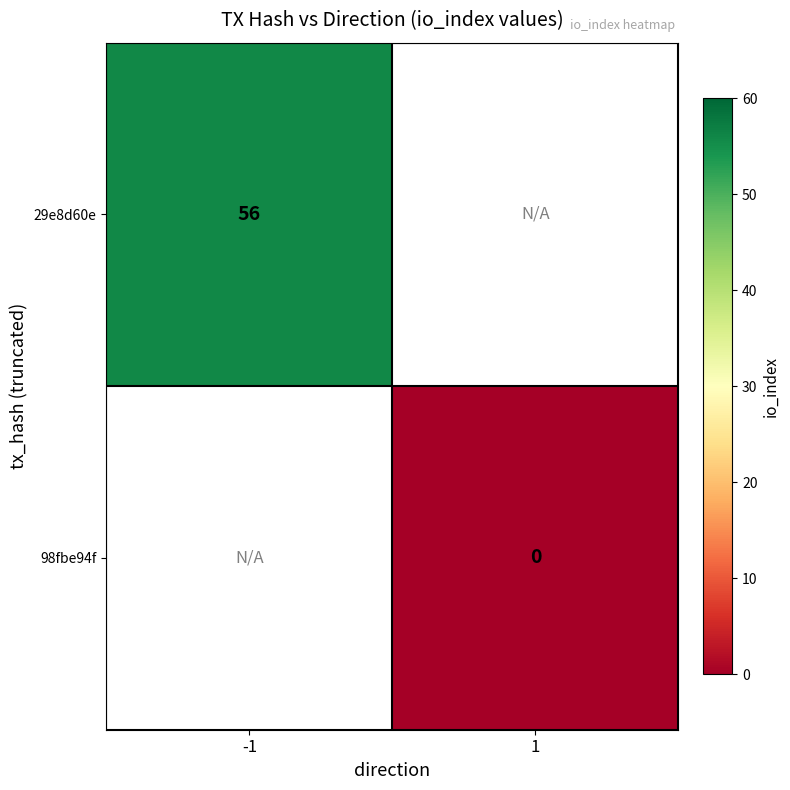

The value of 29e8d60e at -1 is 56. True or false?

True